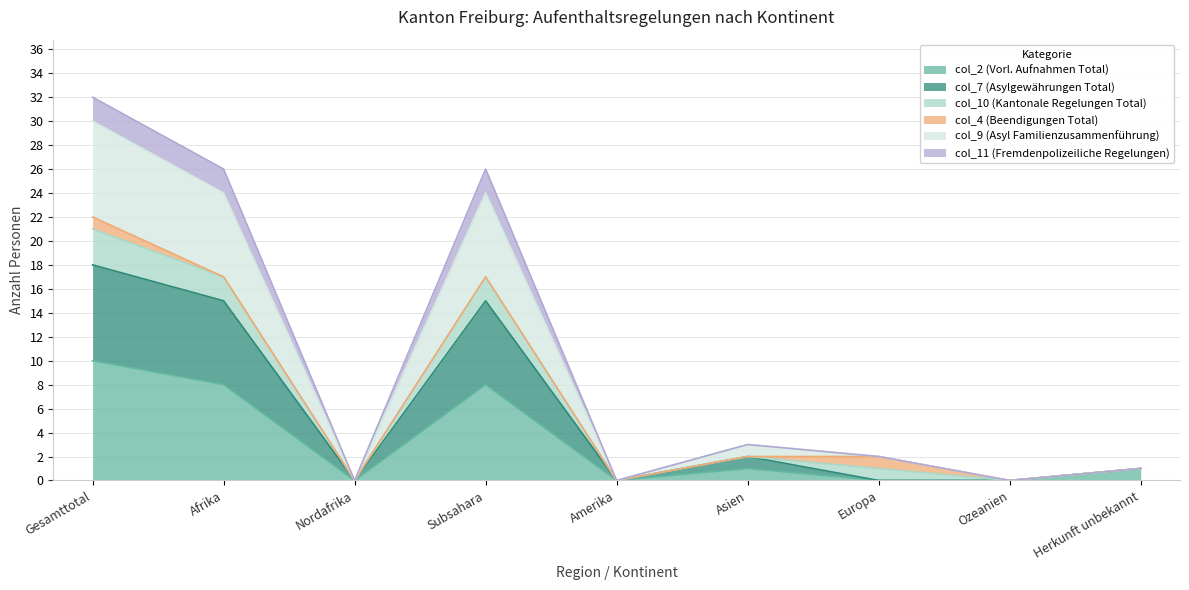

The col_11 (Fremdenpolizeiliche Regelungen) series shows -16 at Amerika. True or false?

False